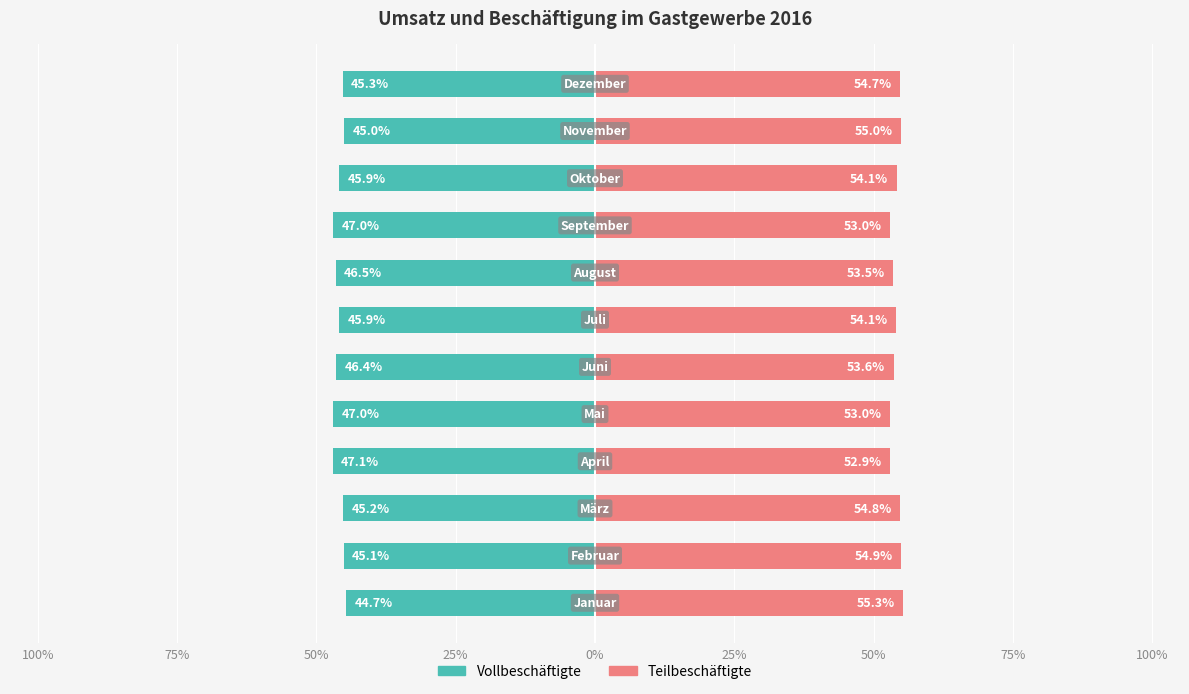

How many values in the Teilbeschäftigte series exceed 54?

7